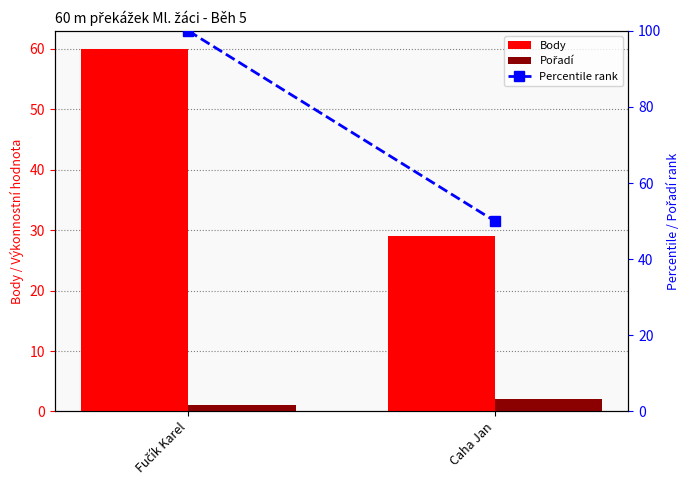

The value of Pořadí at Fučík Karel is 1. True or false?

False